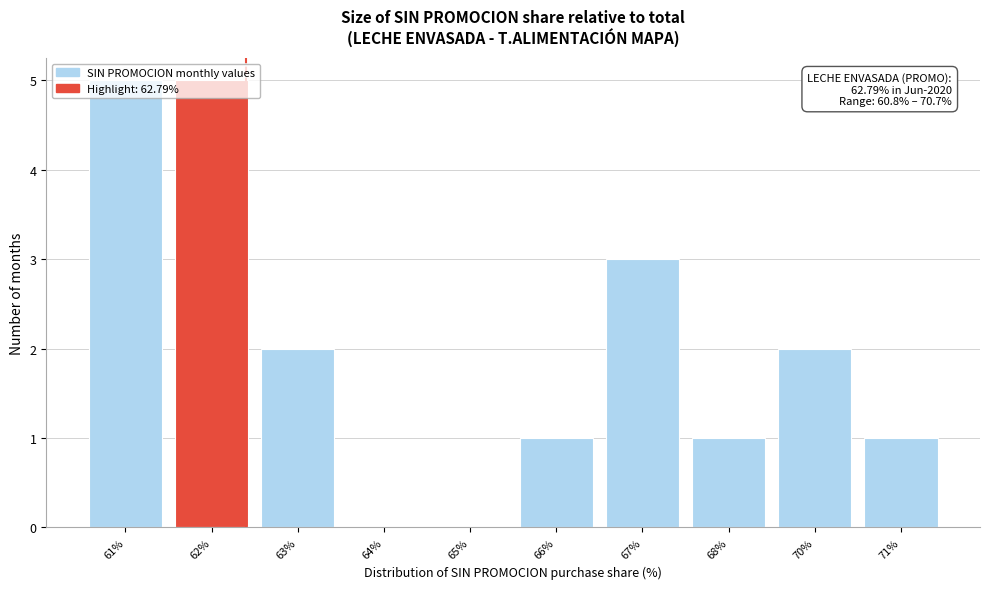

Is it true that the value at 68% is 1?

True